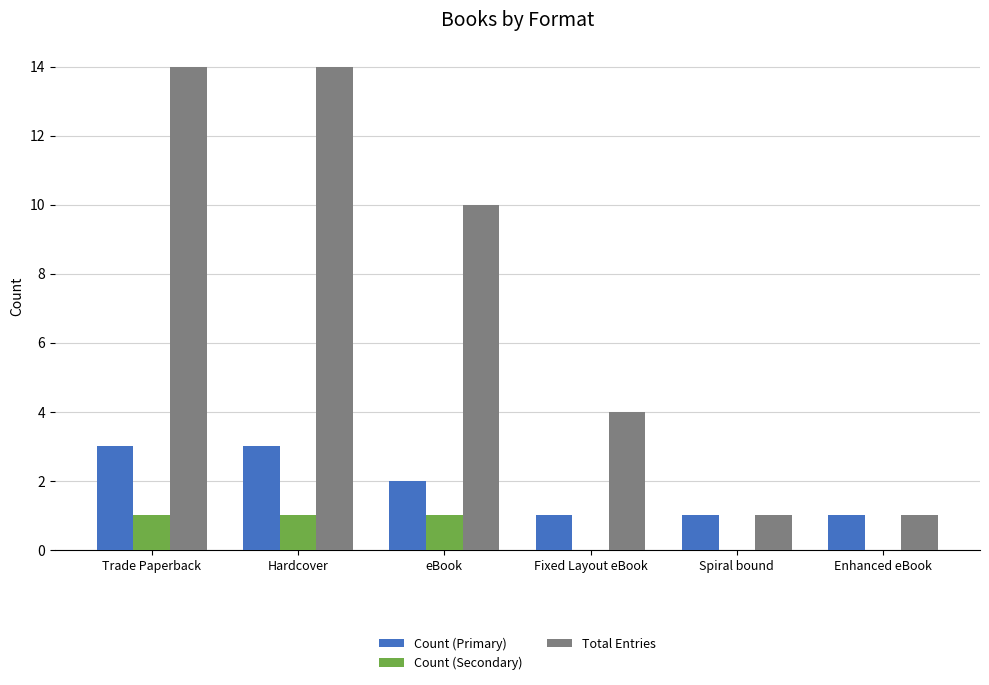

Is the value of Count (Secondary) at Fixed Layout eBook greater than the value of Total Entries at Trade Paperback?

No